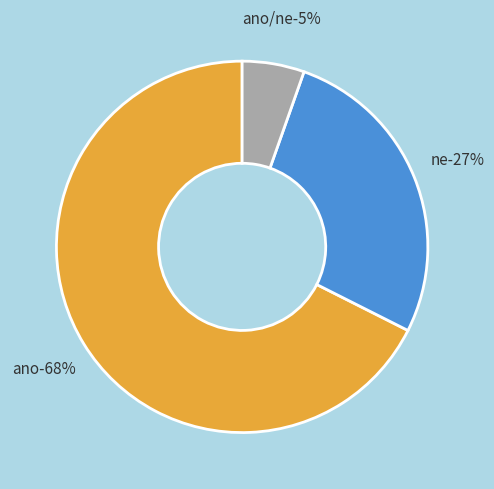

Which has a higher value, ano or ne?

ano